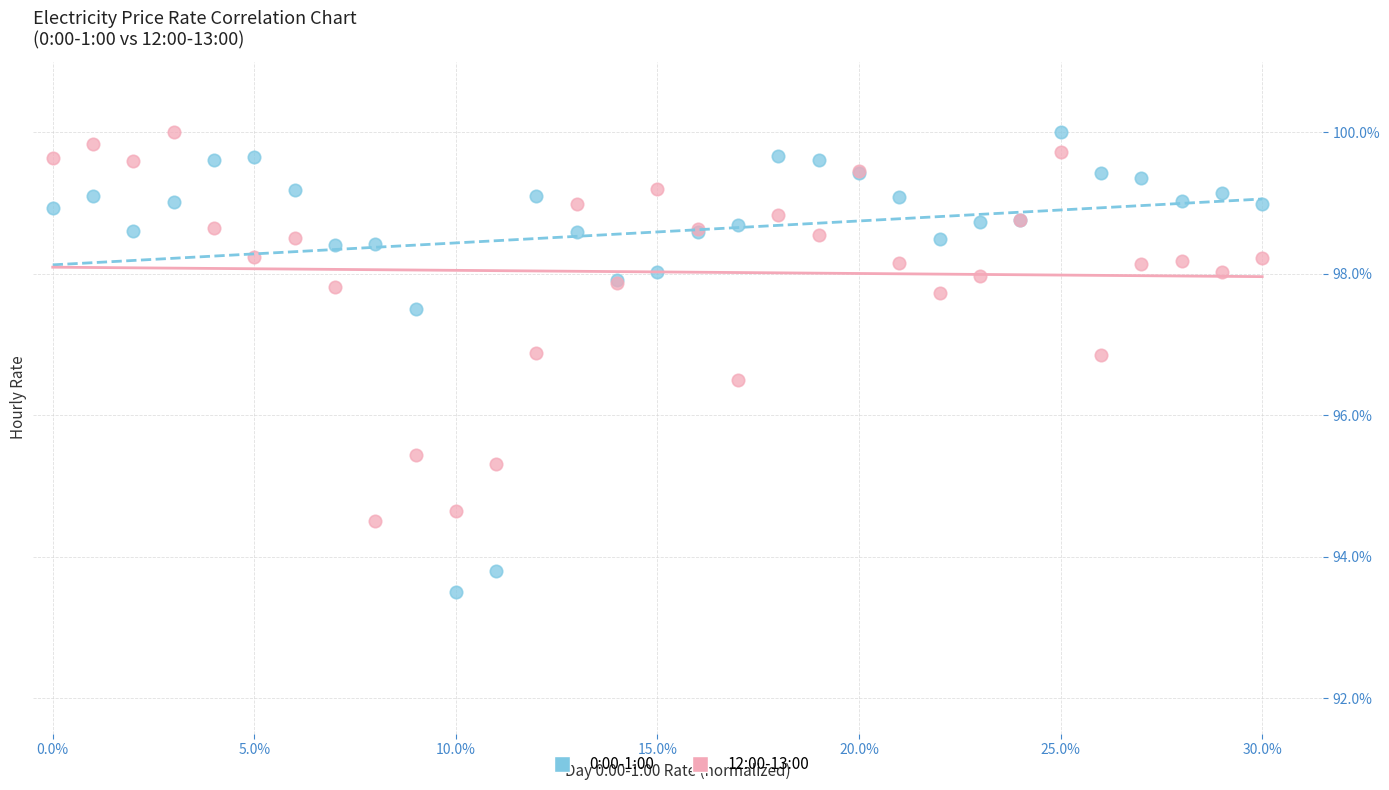

What are all the series names shown in the legend?

0:00-1:00, 12:00-13:00